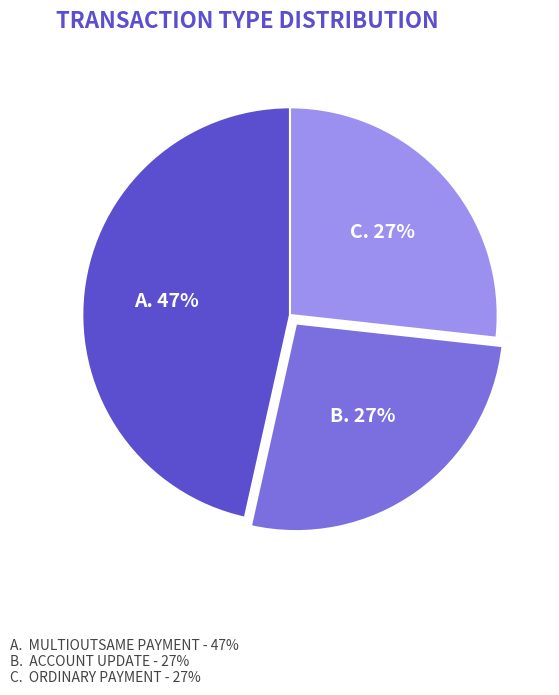

To the nearest percent, what is the difference between the largest and smallest slice percentages?

20%